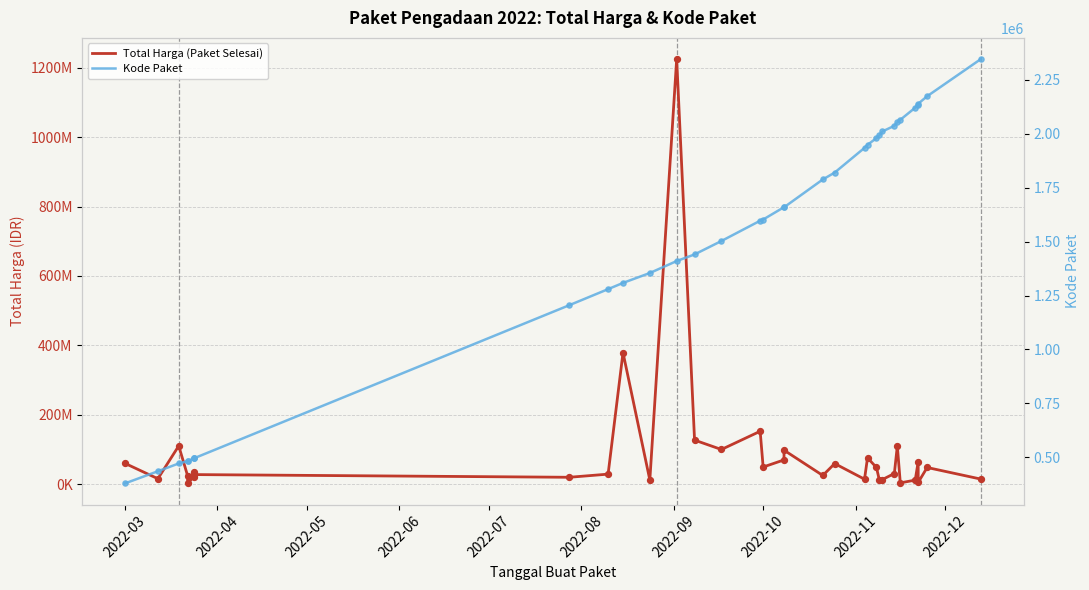

Which series has the largest total across all categories?

Total Harga (Paket Selesai)